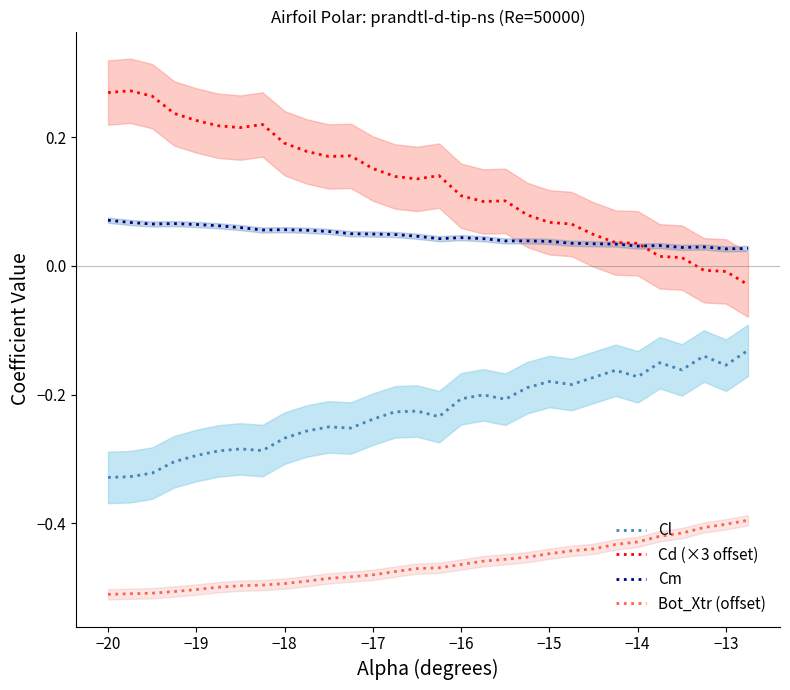

True or false: Cl and Cm cross at least once.

False